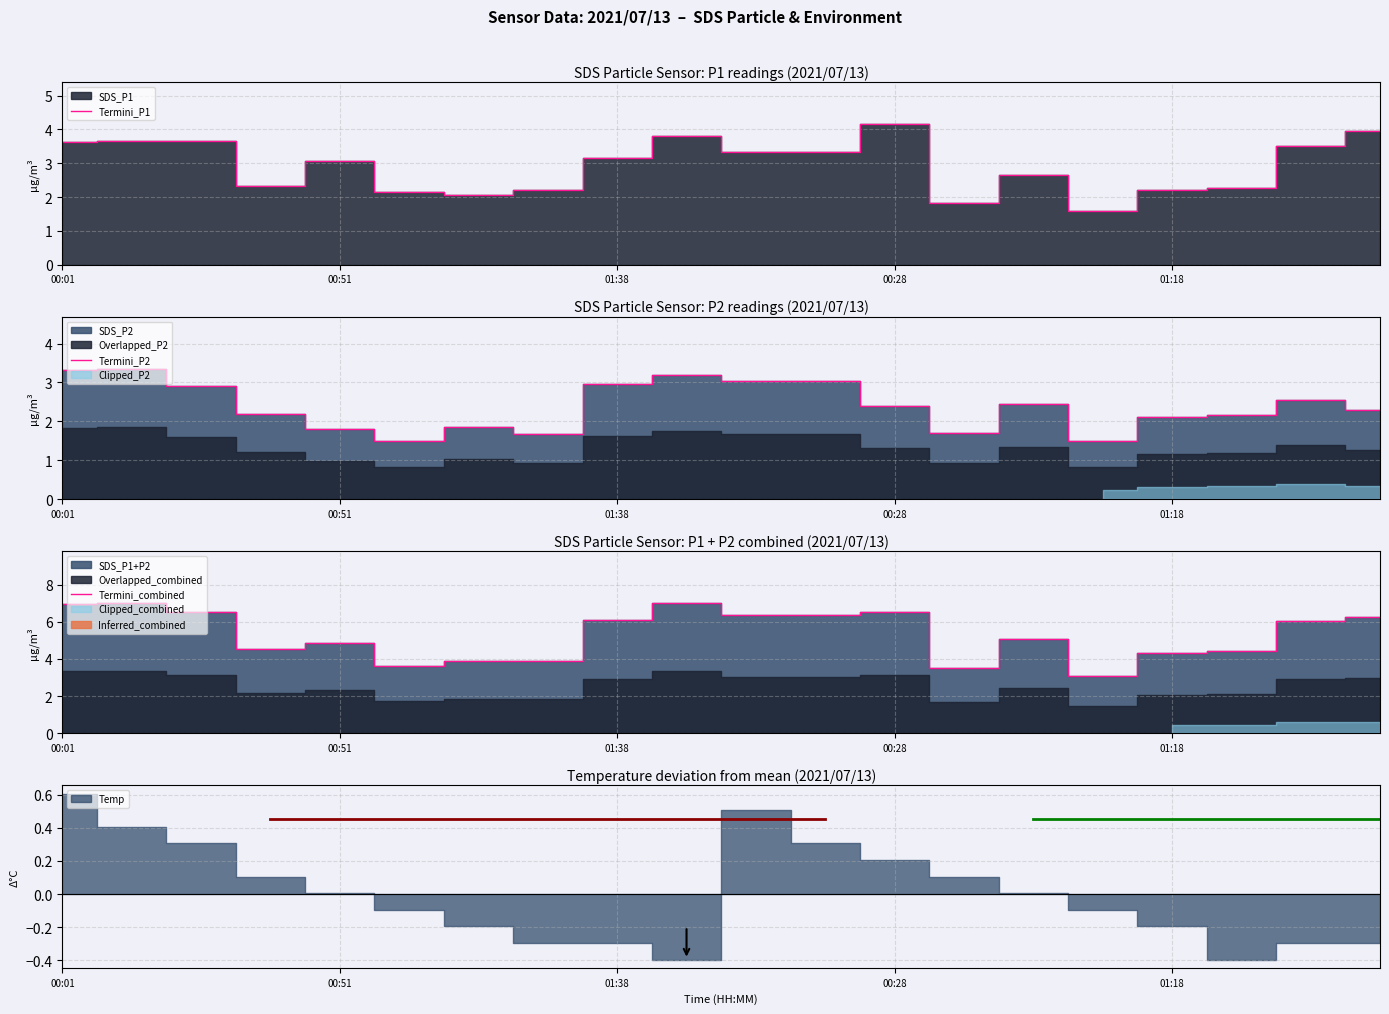

At how many categories does at least one series exceed 5?

11